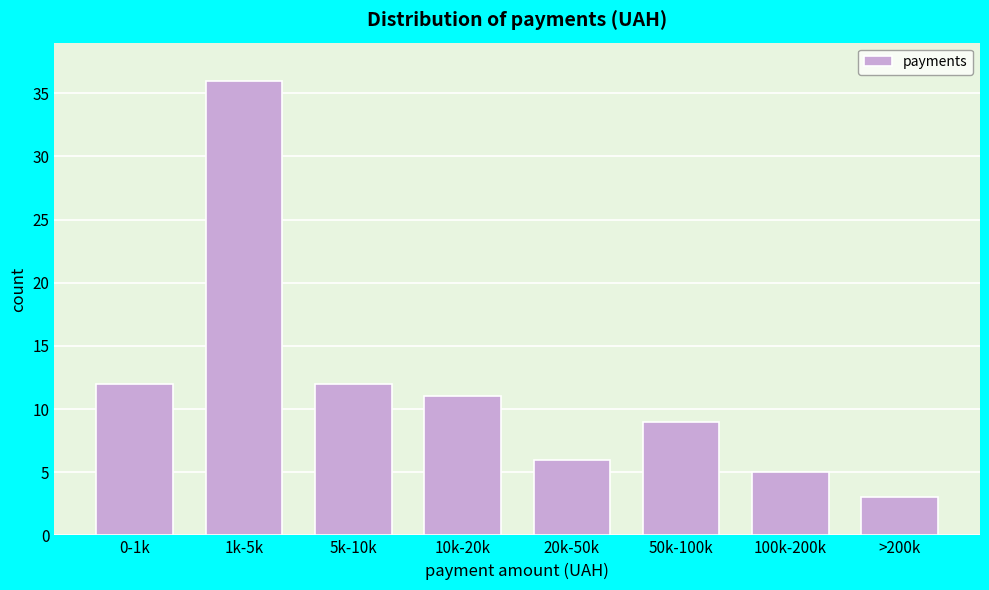

Reading left to right, transcribe all the data shown in this chart.

0-1k=12	1k-5k=36	5k-10k=12	10k-20k=11	20k-50k=6	50k-100k=9	100k-200k=5	>200k=3